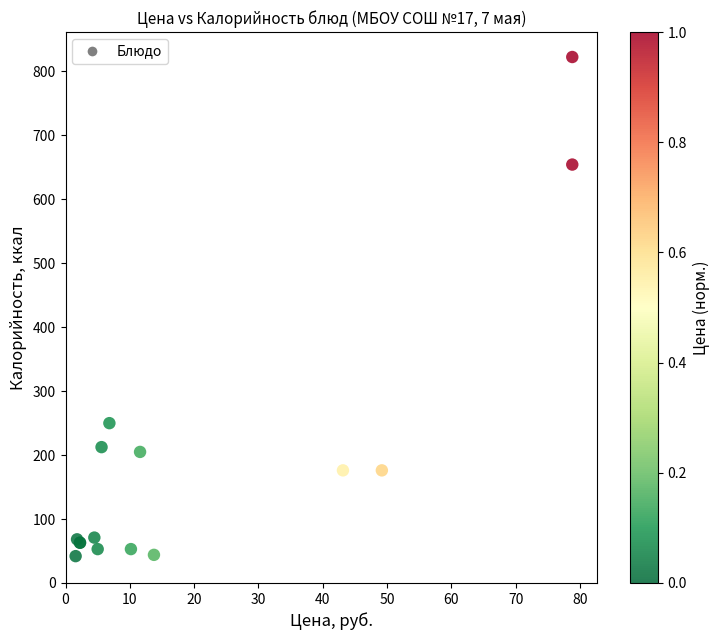

What Y value in the scatter plot is closest to 432?

250.0